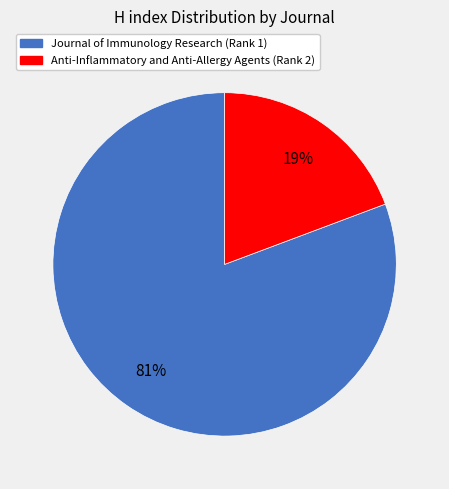

How many slices are in this pie chart?

2